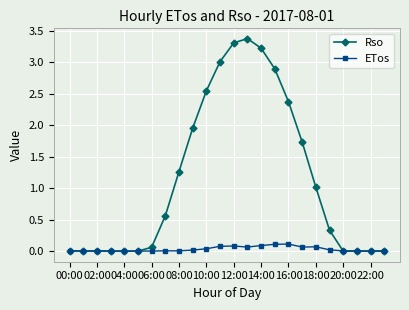

Which series has the largest total across all categories?

Rso